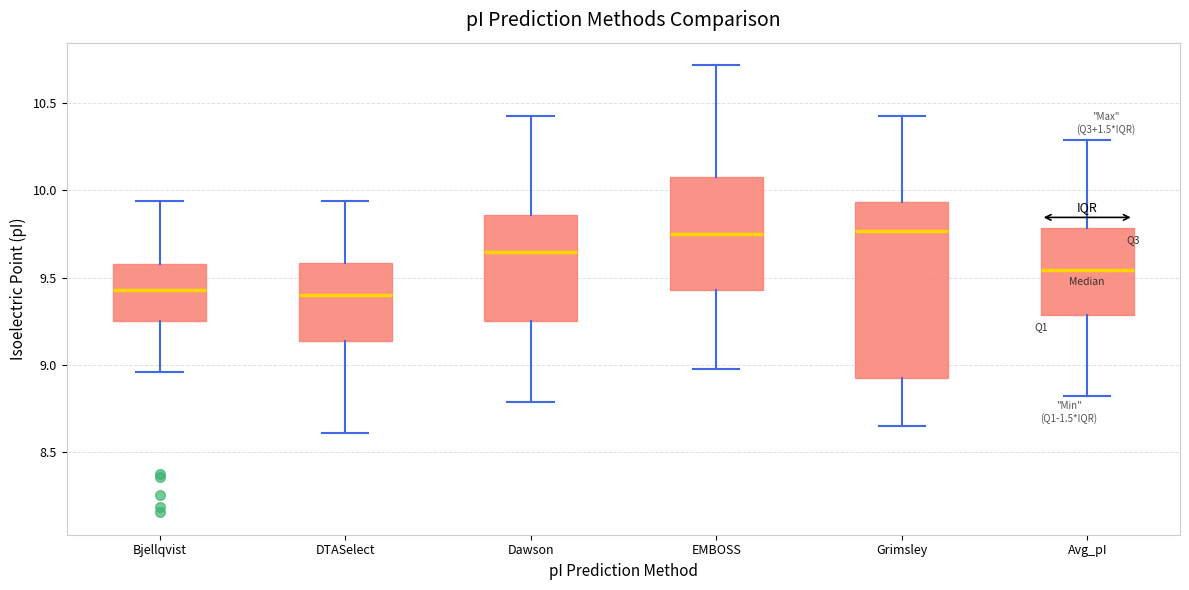

Comparing the boxes themselves (not the whiskers), which one is the tallest?

Grimsley